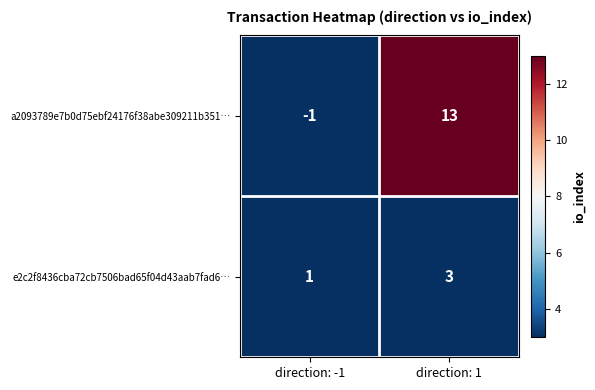

What is the minimum value shown in the chart?

-1